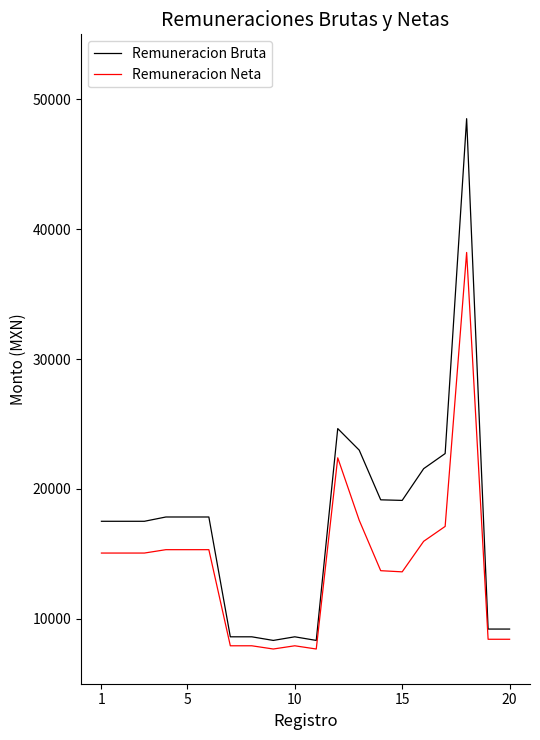

List the series in order of their overall mean, highest first.

Remuneracion Bruta, Remuneracion Neta